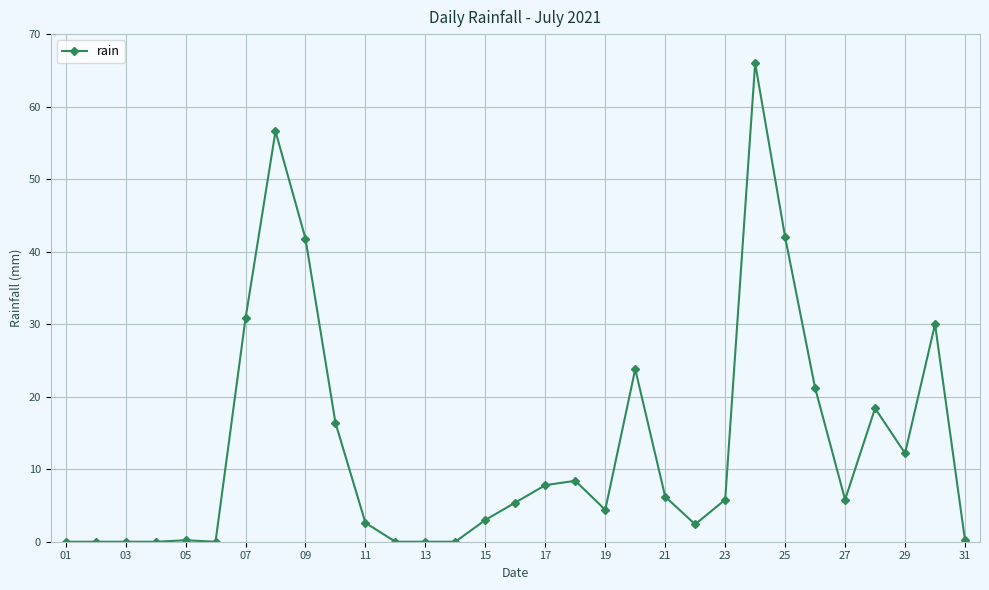

Does the chart display data point markers on the line(s)?

Yes